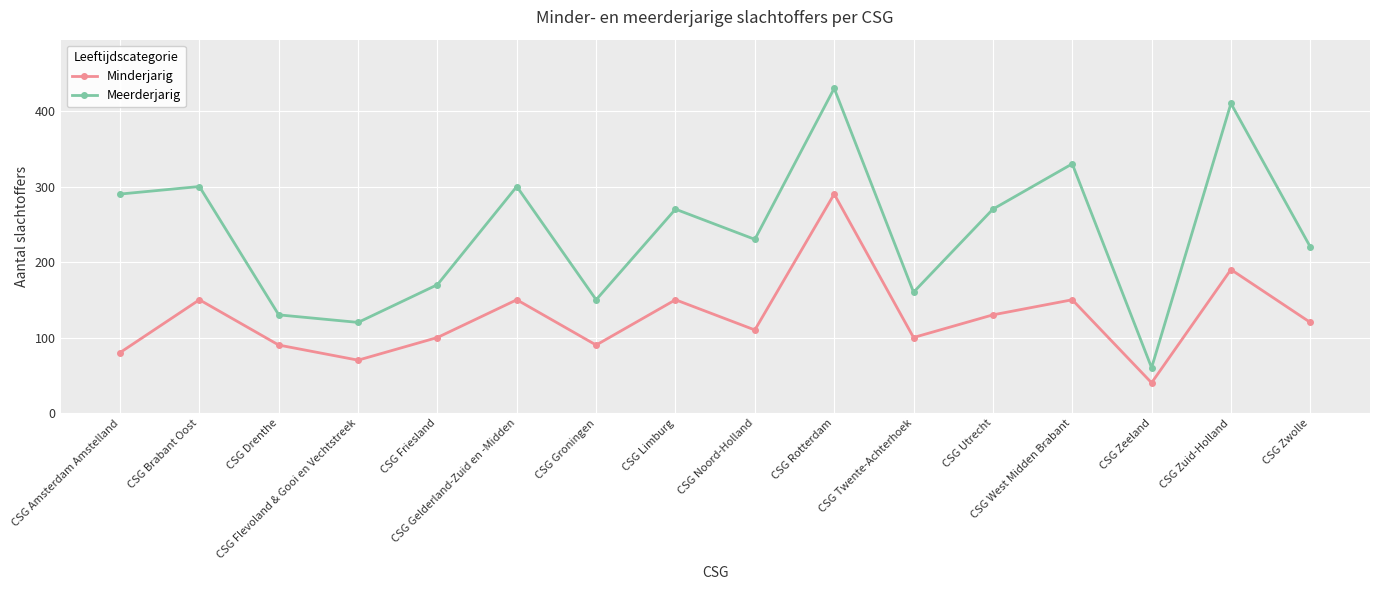

What is the label of the 14th point from the left?

CSG Zeeland